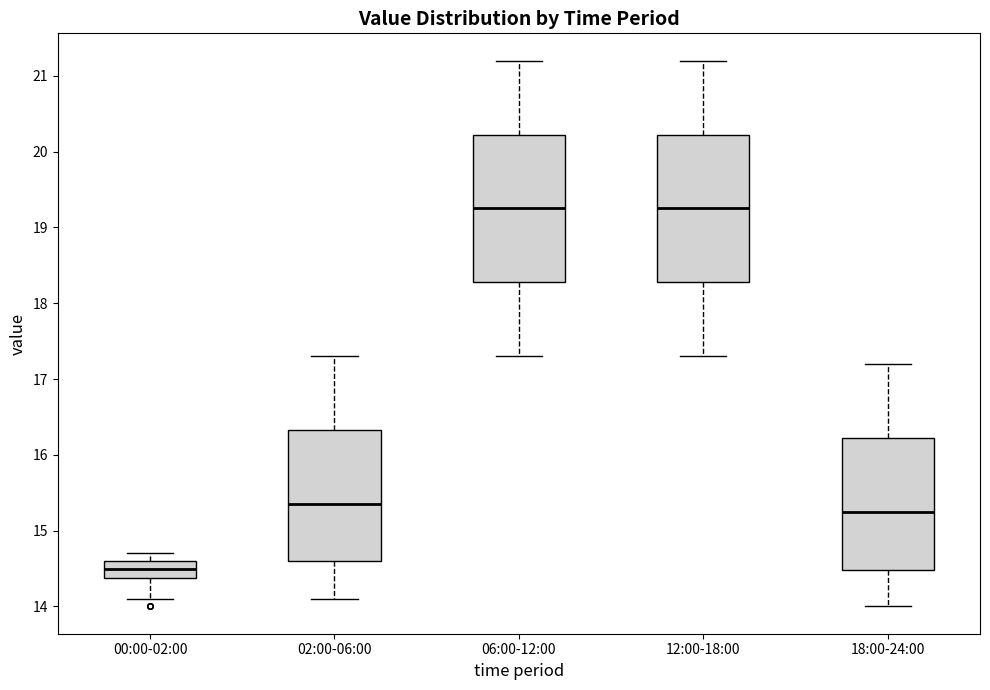

Where is the lower edge of the box for 18:00-24:00 on the y-axis? The values are not printed on the chart, so give them approximately, as read against the axis.

14.5